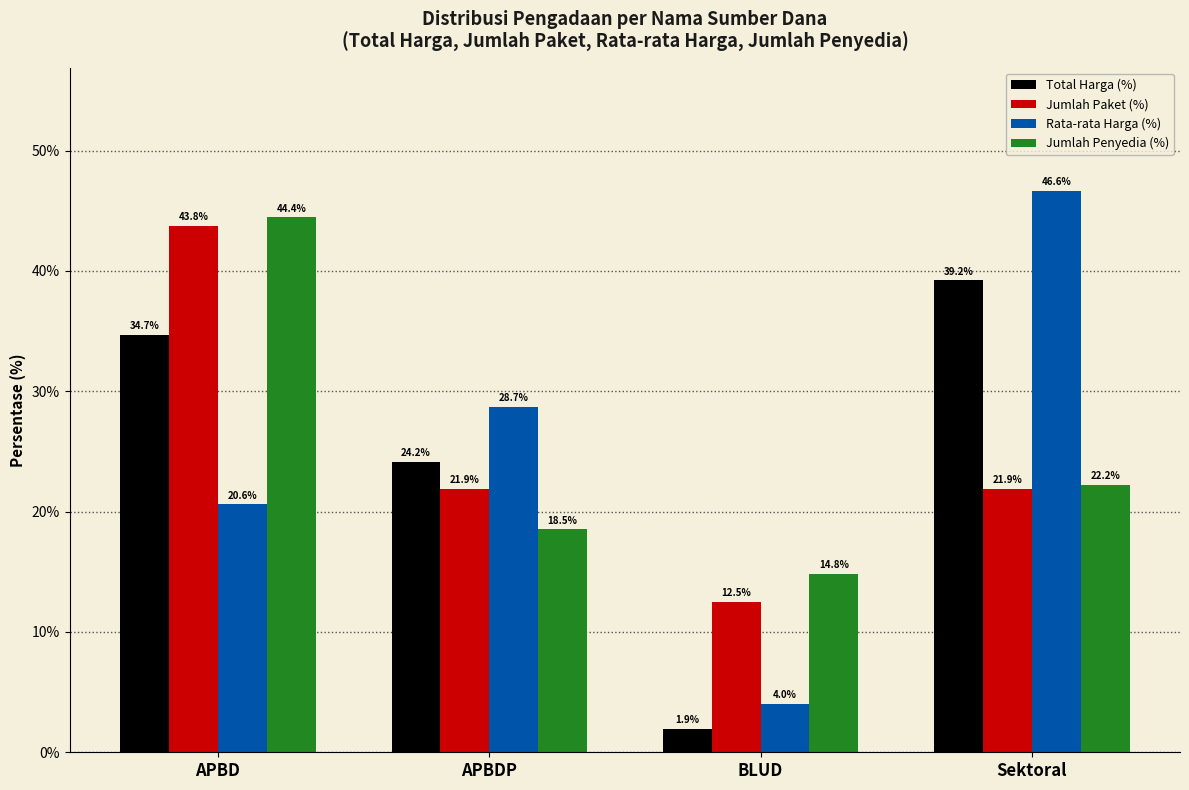

What position from the right is APBDP?

3